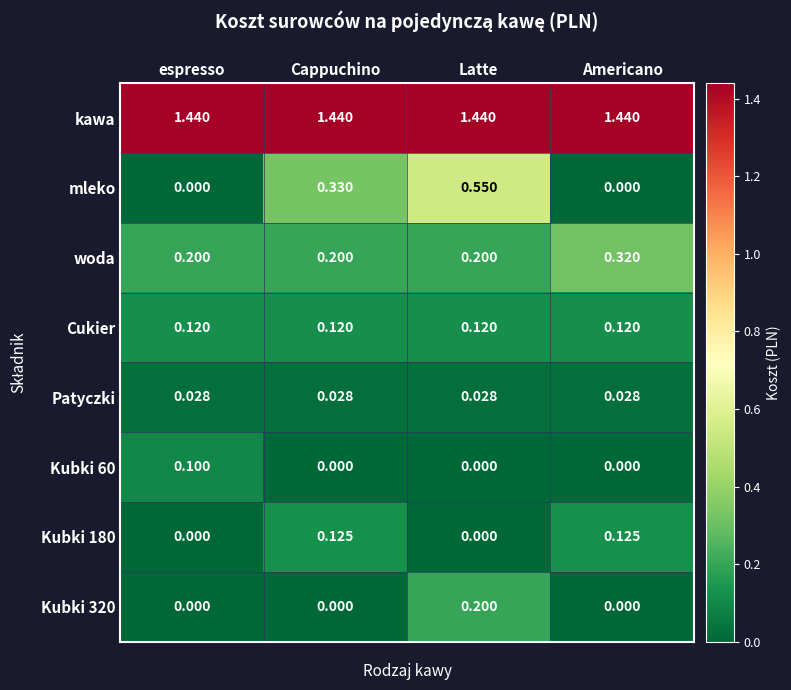

At which label does Kubki 60 reach its peak?

espresso